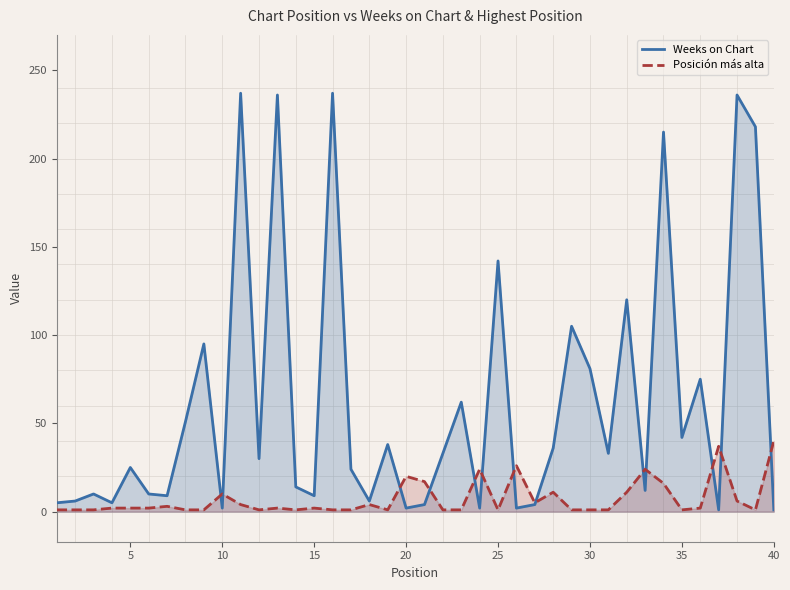

Which series has the largest range (max minus min)?

Weeks on Chart